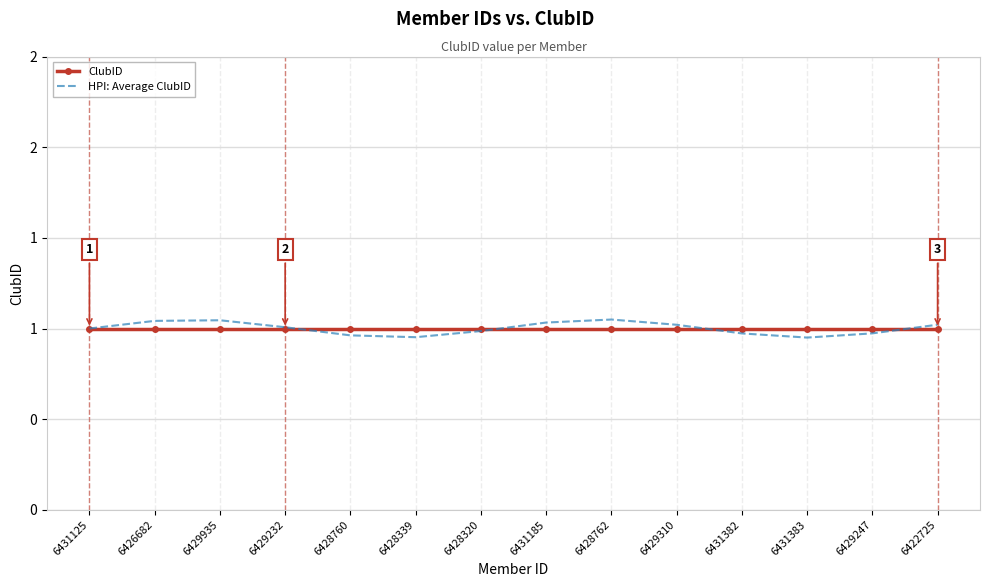

List the series in order of their peak value, lowest first.

ClubID, HPI: Average ClubID